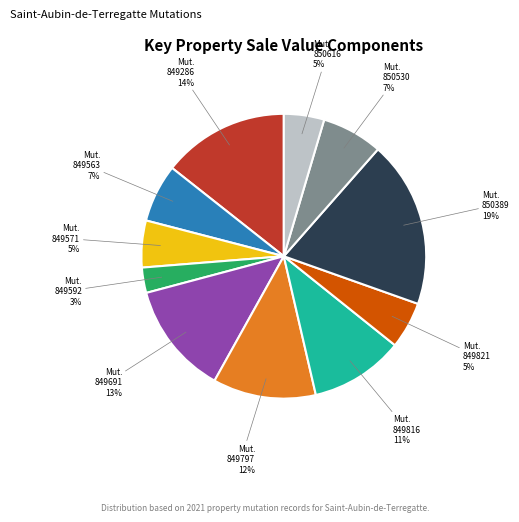

How many slices are in this pie chart?

11